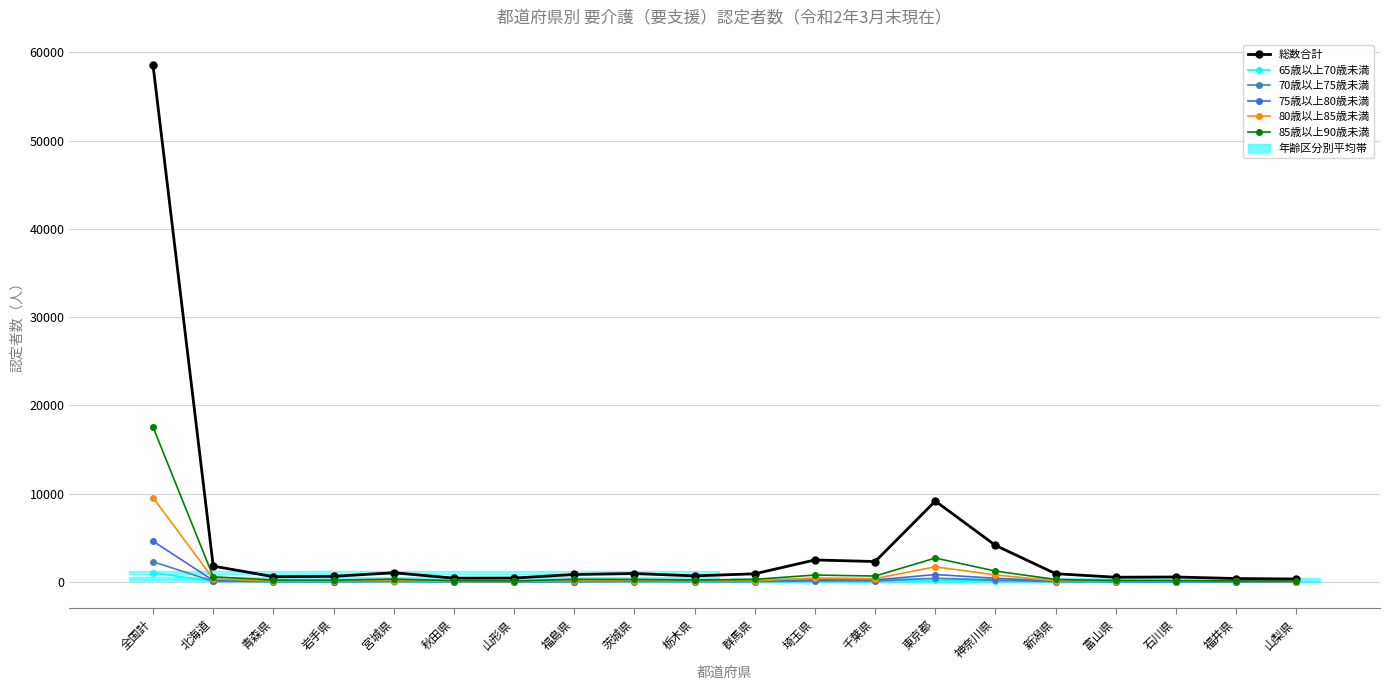

What is the difference between the 70歳以上75歳未満 values at 千葉県 and 岩手県?

82